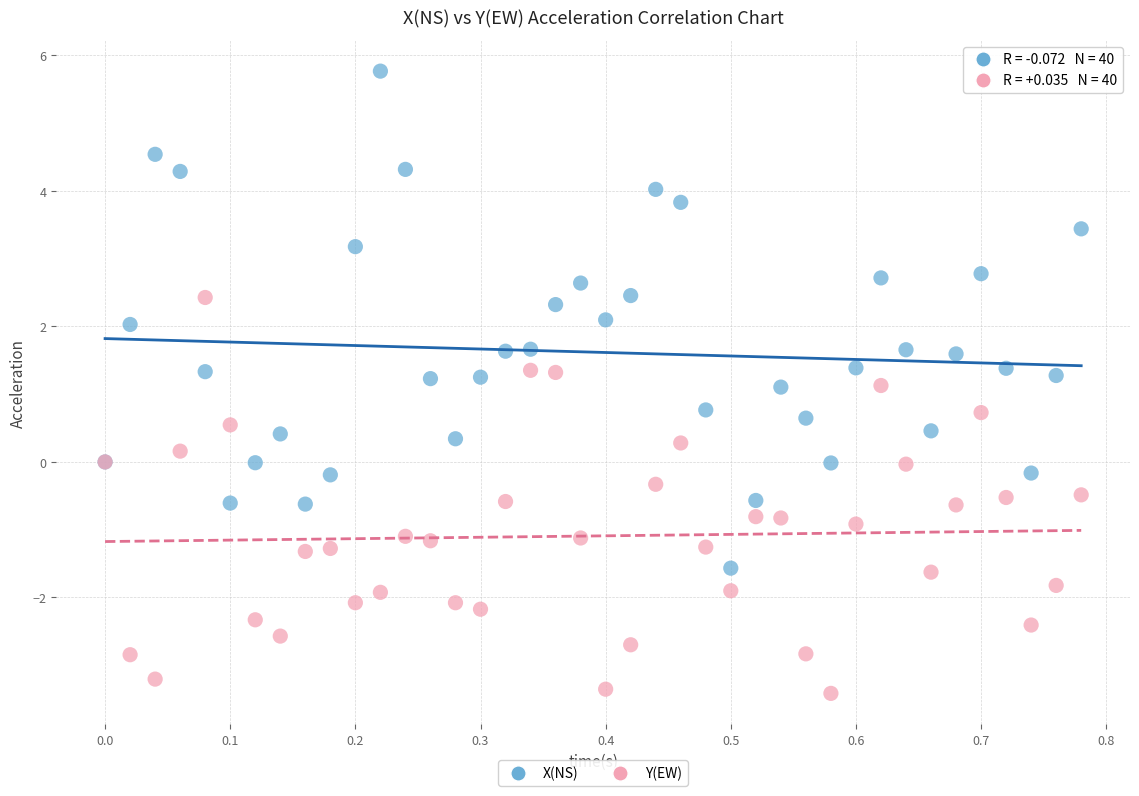

Which series reaches the maximum Y coordinate?

X(NS)